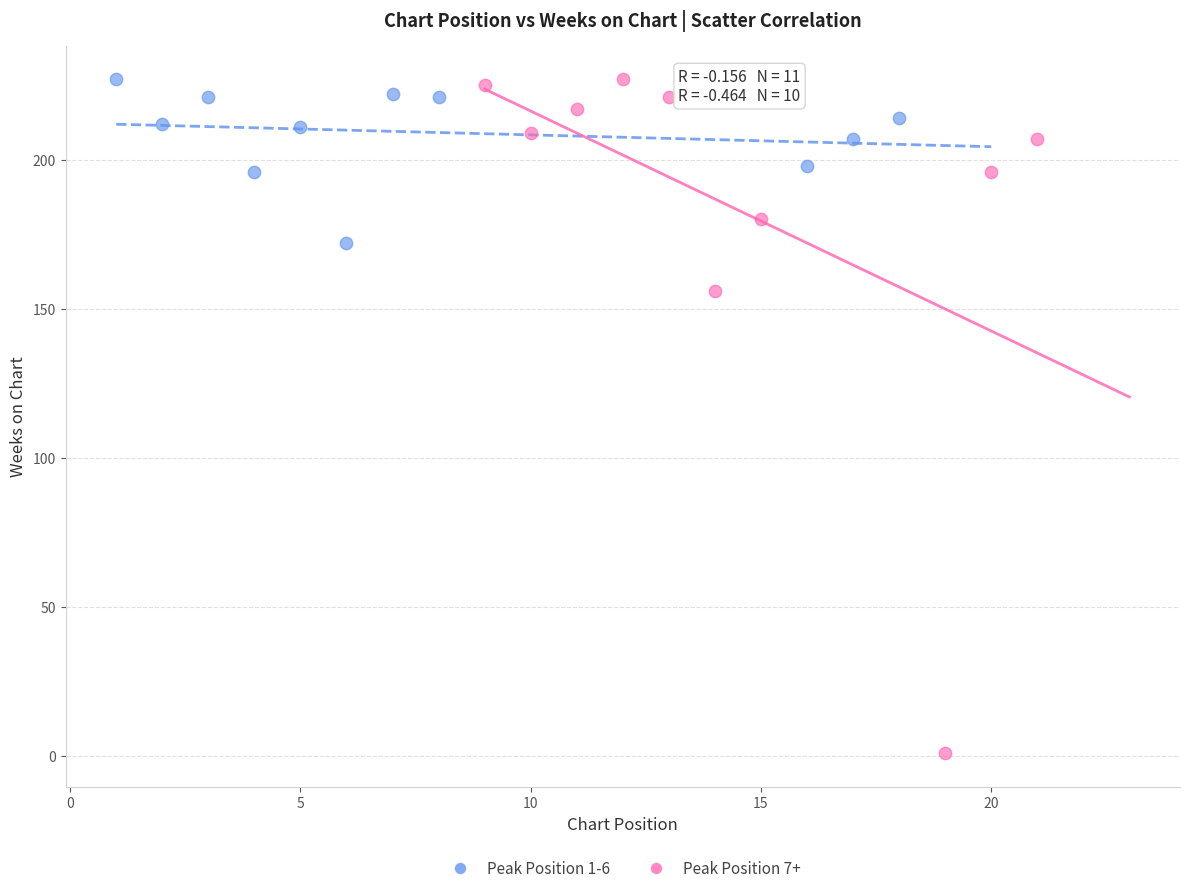

Which series reaches the minimum Y coordinate?

Peak Position 7+